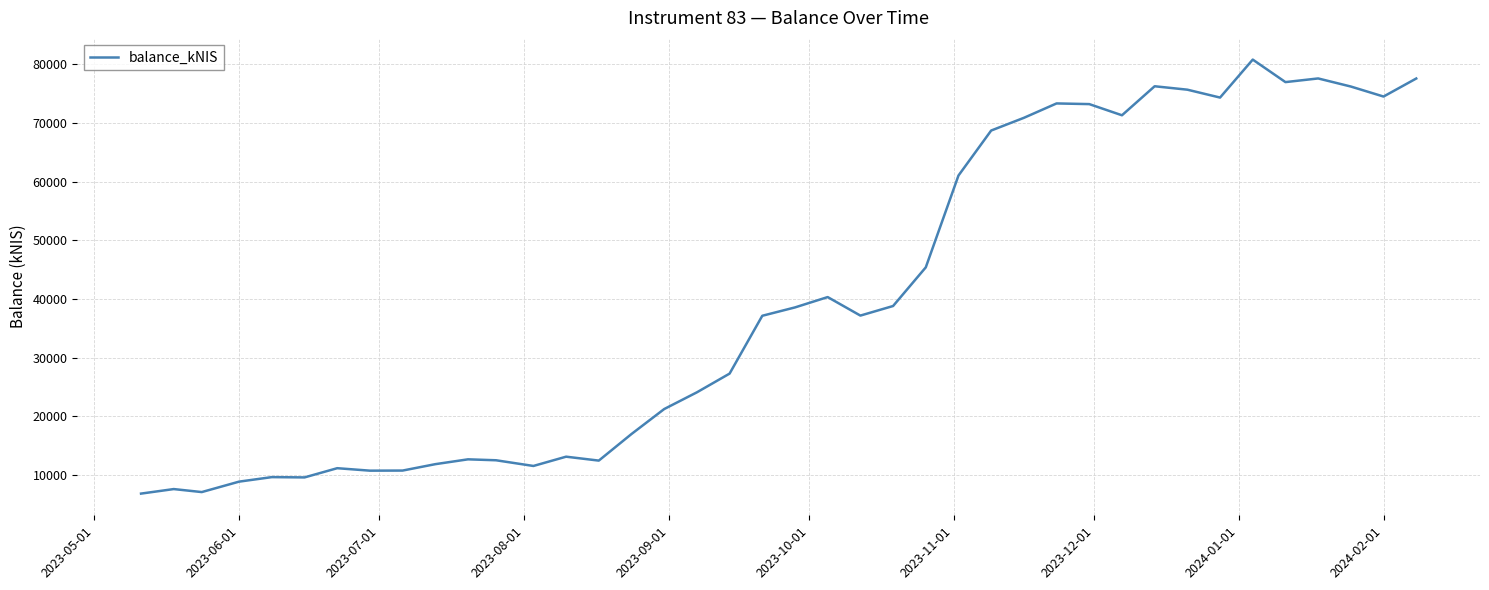

How many lines are shown in the chart?

1